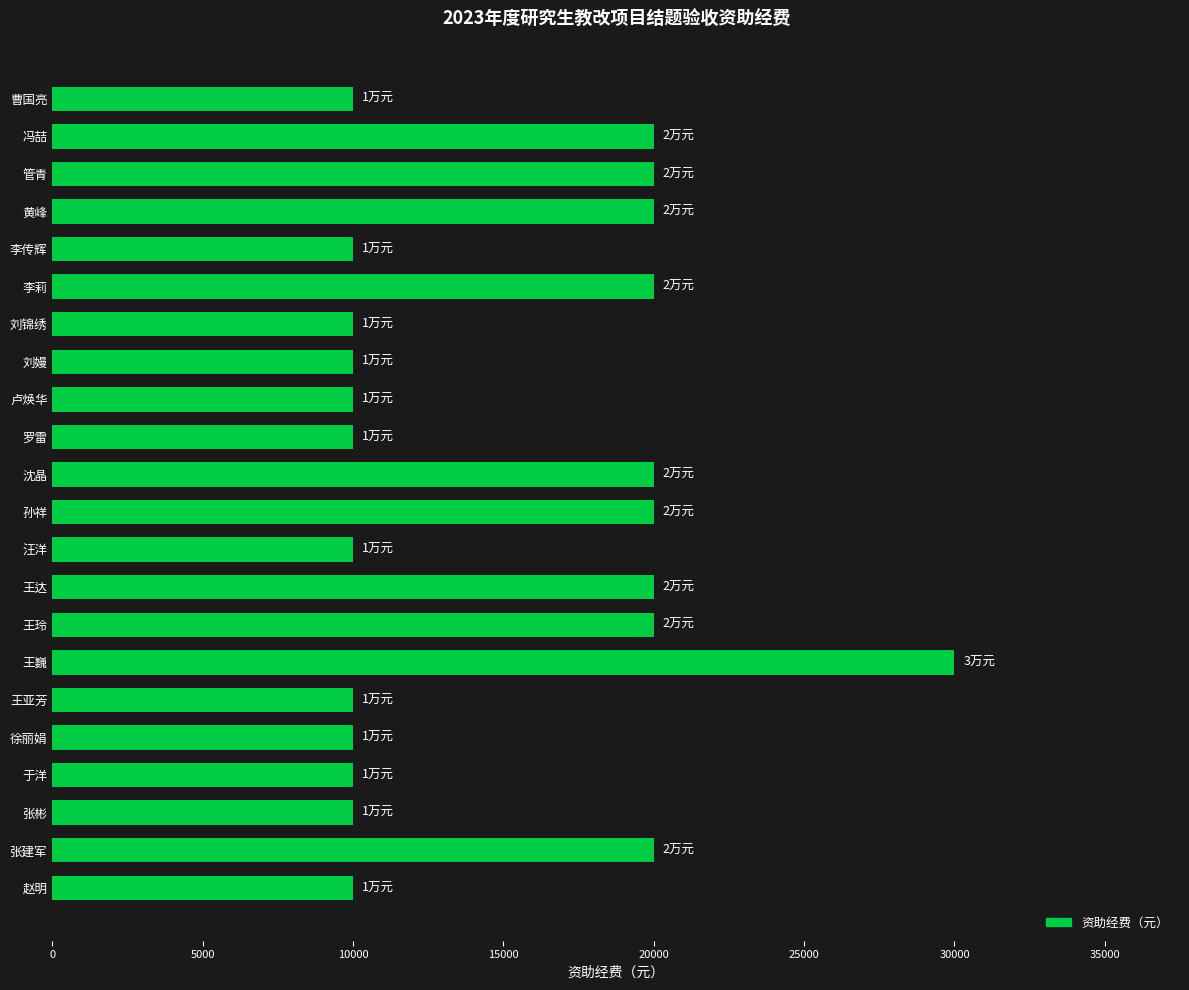

What is the label of the 19th bar from the top?

于洋